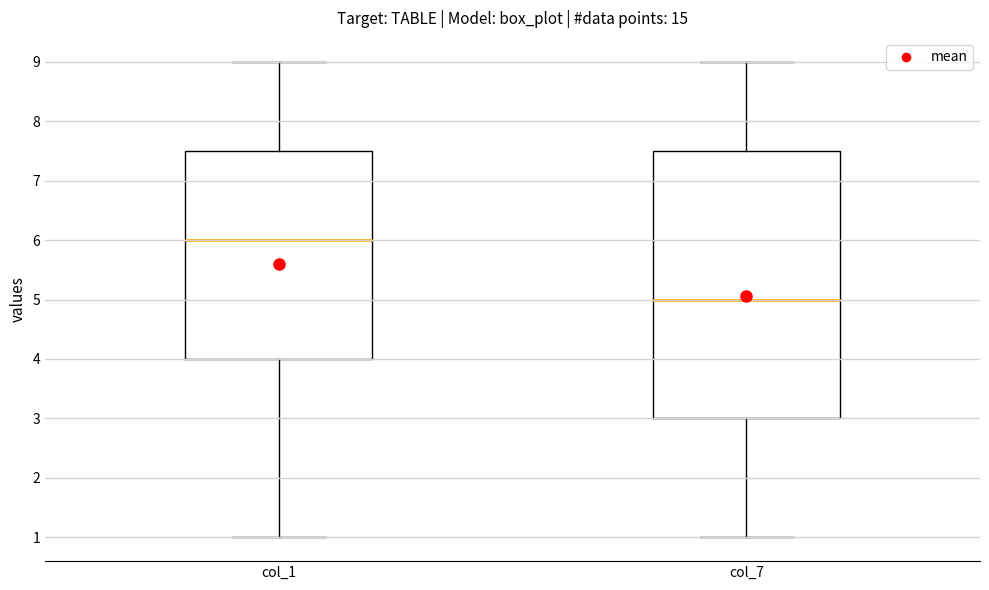

Reading left to right, read every box against the y-axis: the position of its median line, the range the box covers, and the ends of its whiskers. The values are not printed on the chart, so give them approximately, as read against the axis.

col_1: median 6.0, box 4.0 to 7.5, whiskers 1.0 to 9.0
col_7: median 5.0, box 3.0 to 7.5, whiskers 1.0 to 9.0